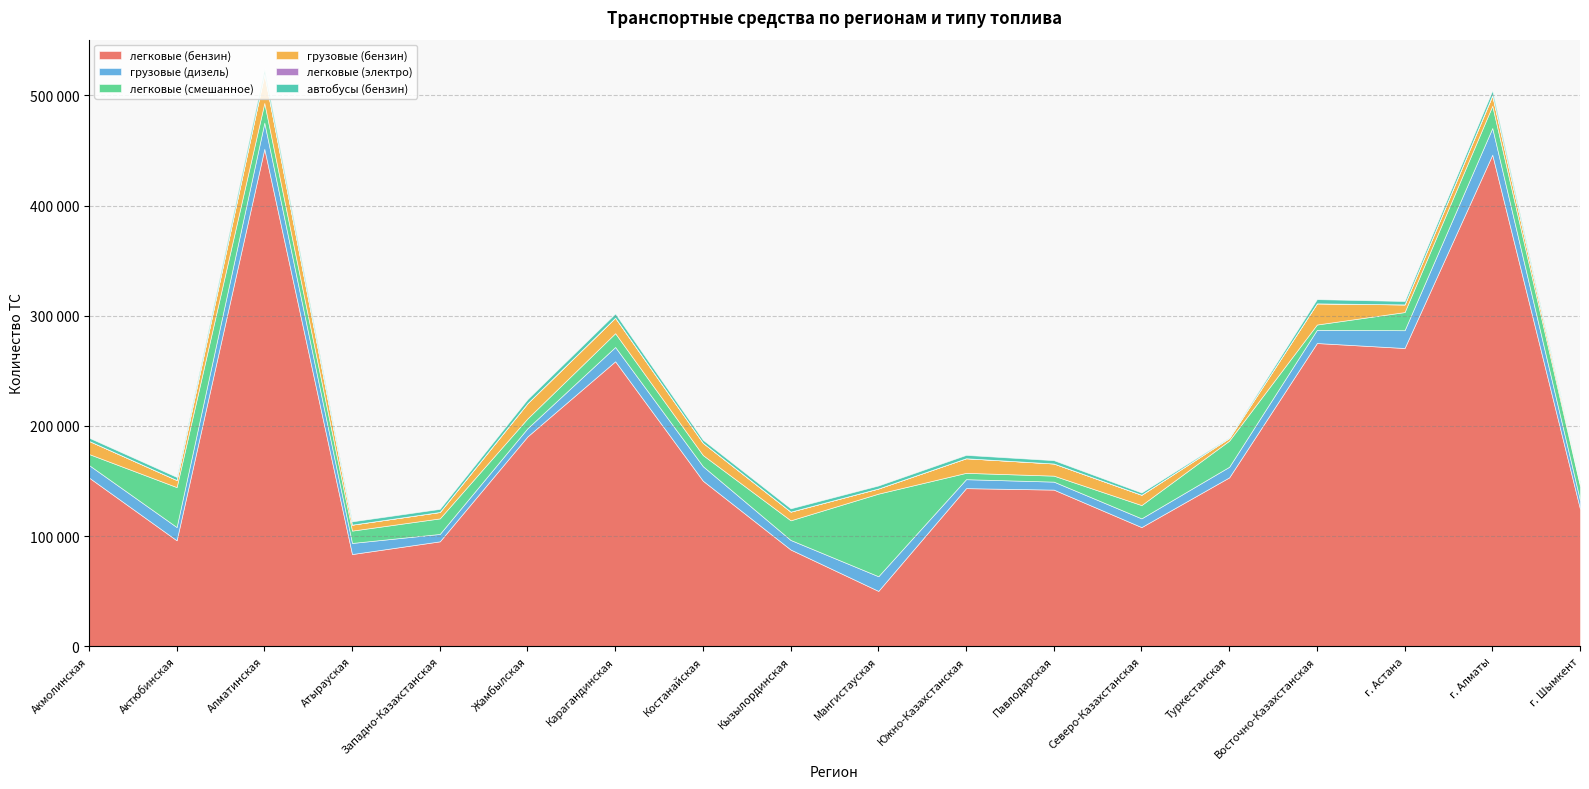

True or false: легковые (смешанное) has more than 0 interior local peaks.

True